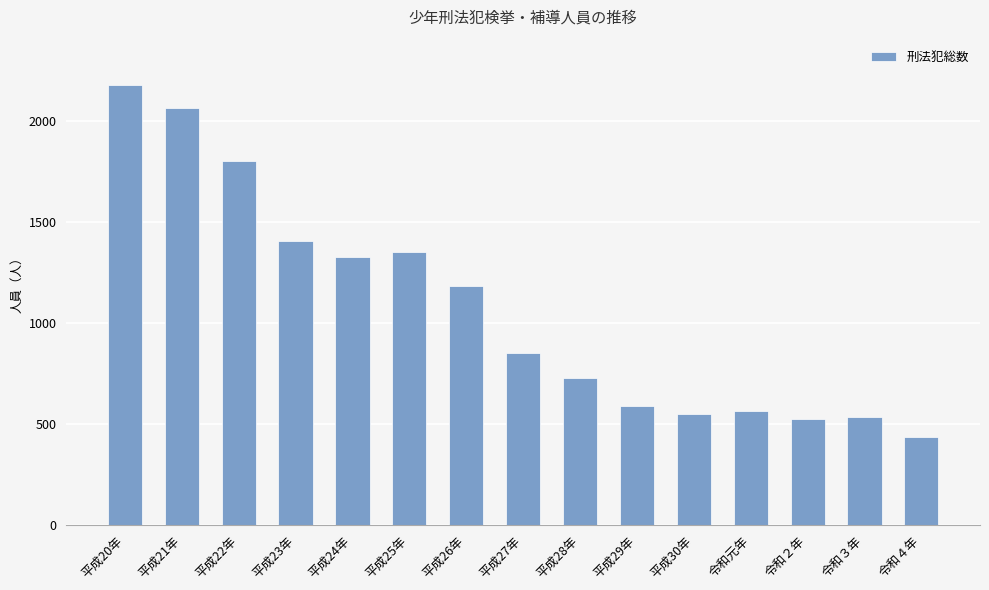

Count the number of categories in the chart.

15